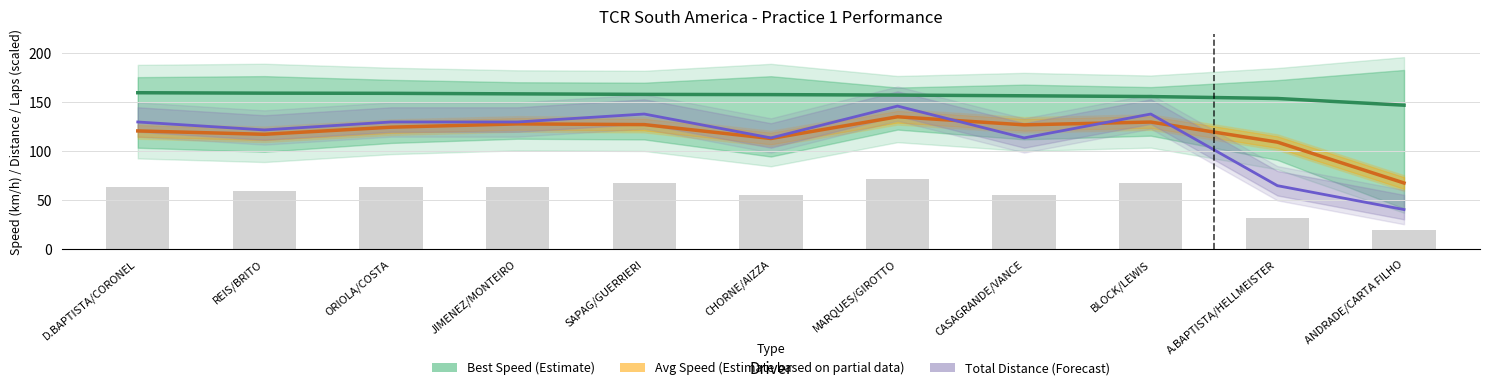

The value of Best Speed (Estimate) at ANDRADE/CARTA FILHO is 147.2. True or false?

True